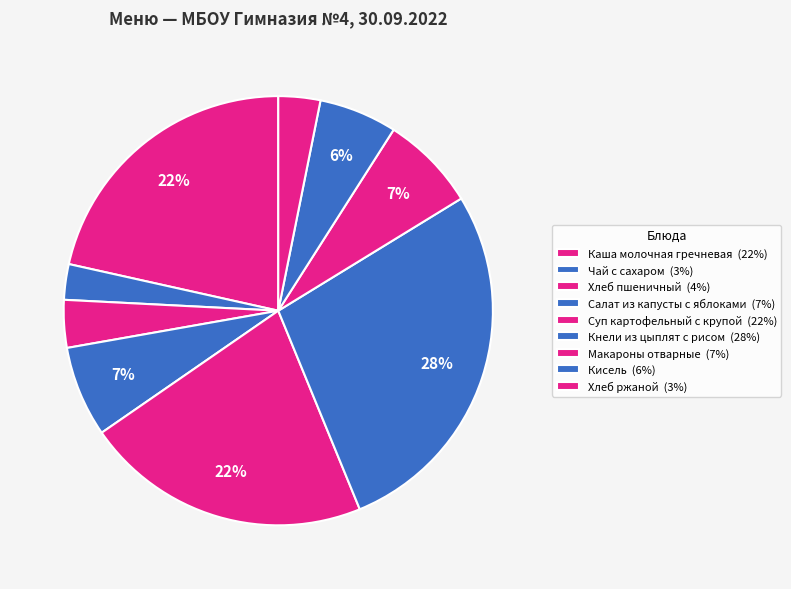

What is the change in value from Кисель to Хлеб ржаной?

-2.5